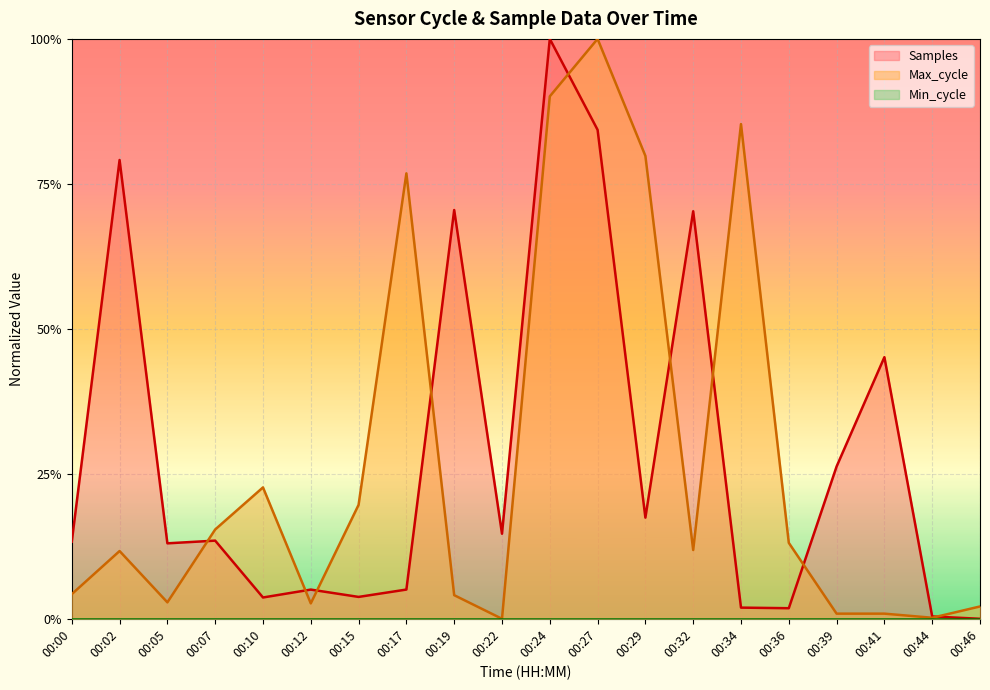

The value of Max_cycle at 00:00 is 0.0. True or false?

False